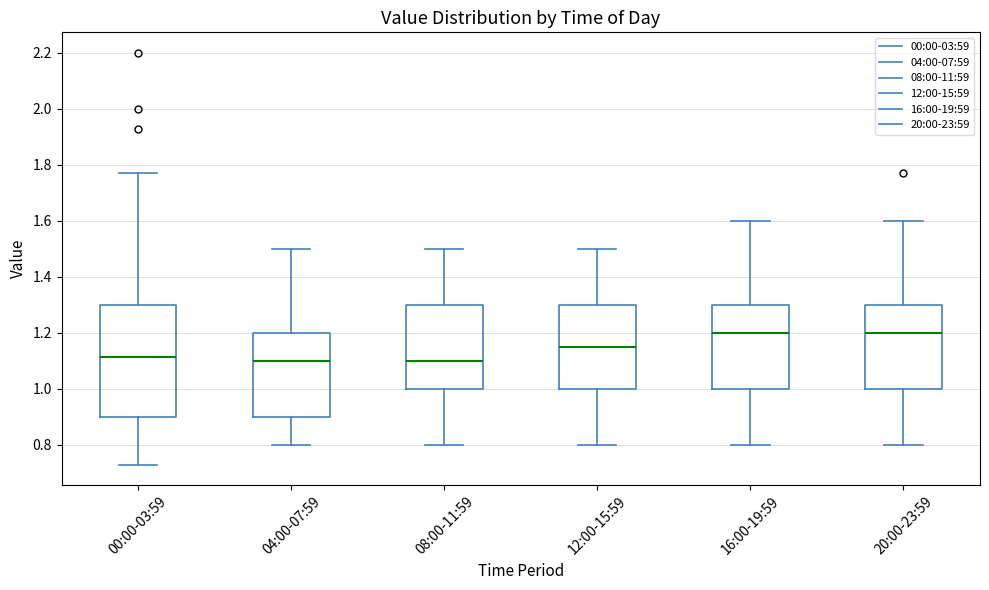

Comparing the boxes themselves (not the whiskers), which one is the tallest?

00:00-03:59